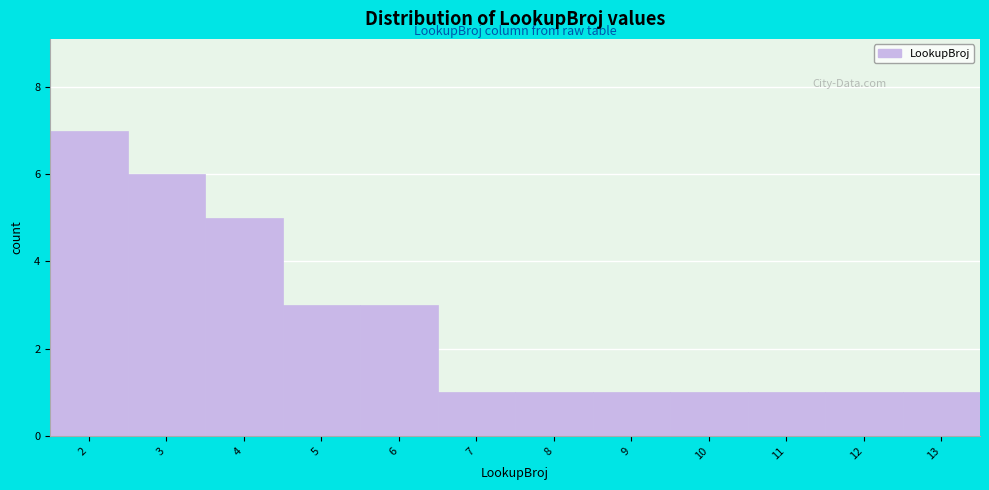

Reading left to right, list every bar in this chart as the range it spans on the x-axis followed by its height. The values are not printed on the chart, so give them approximately, as read against the axis.

1.5 to 2.5: 7
2.5 to 3.5: 6
3.5 to 4.5: 5
4.5 to 5.5: 3
5.5 to 6.5: 3
6.5 to 7.5: 1
7.5 to 8.5: 1
8.5 to 9.5: 1
9.5 to 10.5: 1
10.5 to 11.5: 1
11.5 to 12.5: 1
12.5 to 13.5: 1